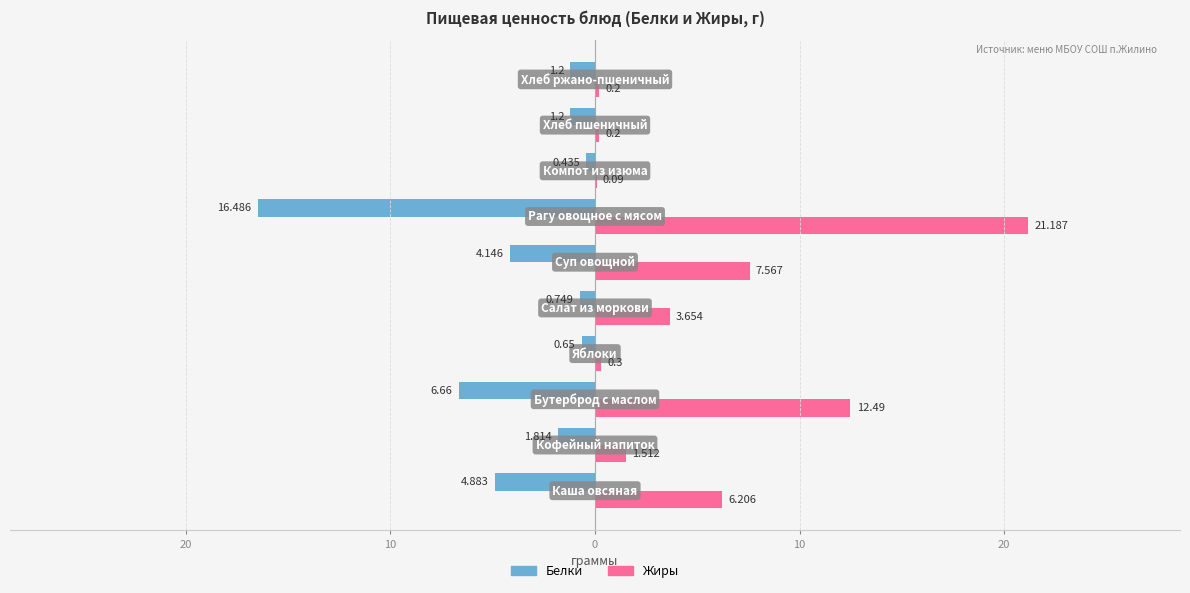

What are all the series names shown in the legend?

Белки, Жиры